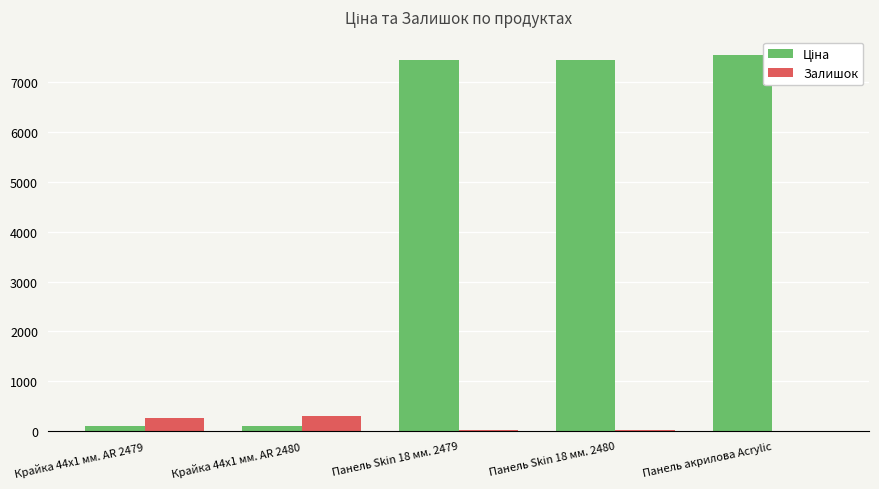

How many categories are shown in the chart?

5